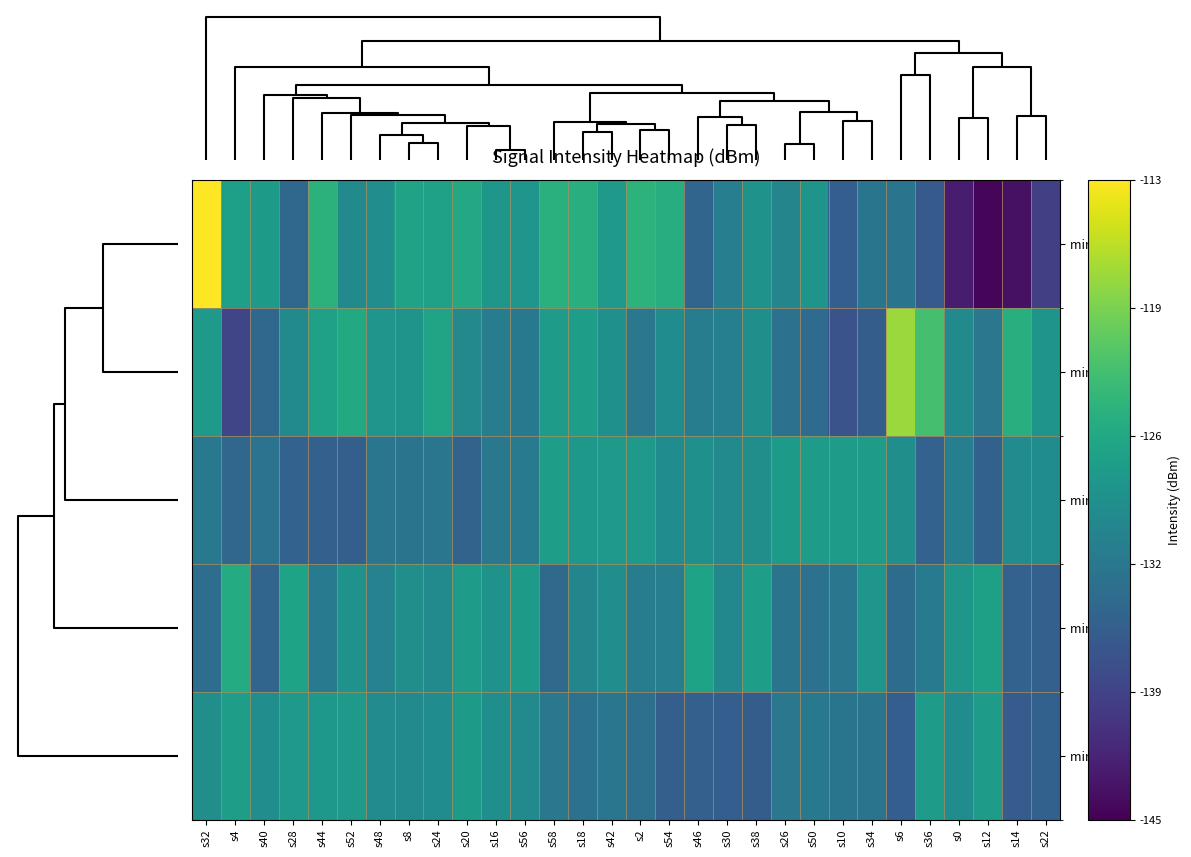

At which category does the chart reach its minimum across all series?

s12